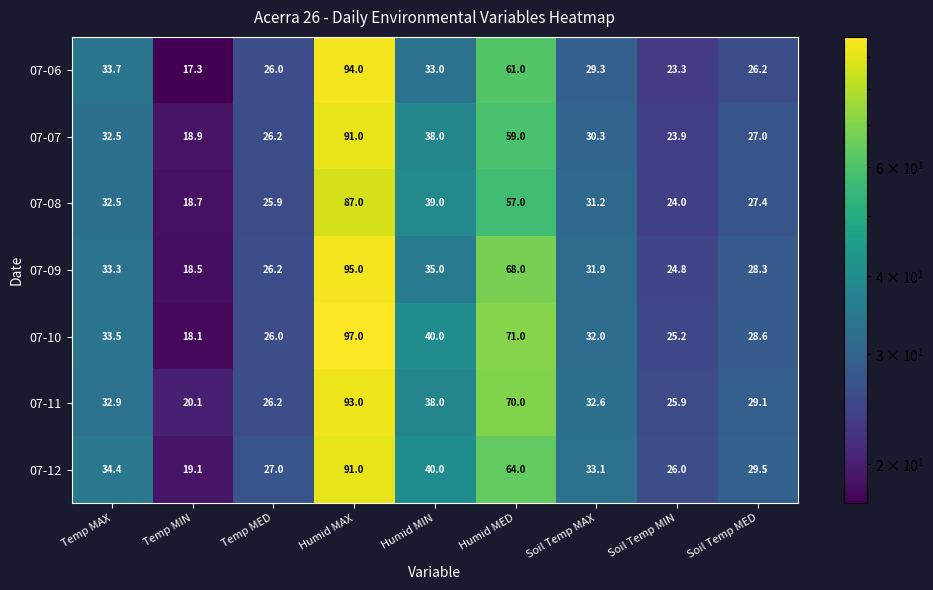

List the labels in order of 07-06 value, smallest first.

Temp MIN, Soil Temp MIN, Temp MED, Soil Temp MED, Soil Temp MAX, Humid MIN, Temp MAX, Humid MED, Humid MAX